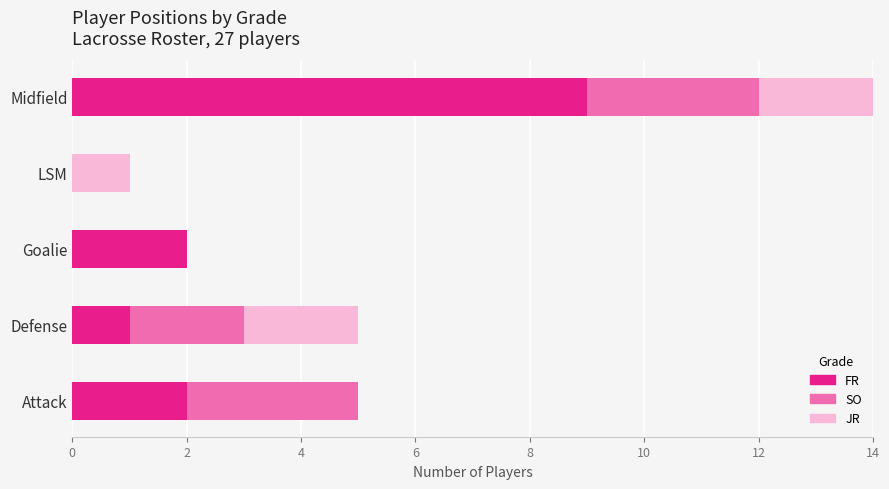

What is the total value across all series at Defense?

5